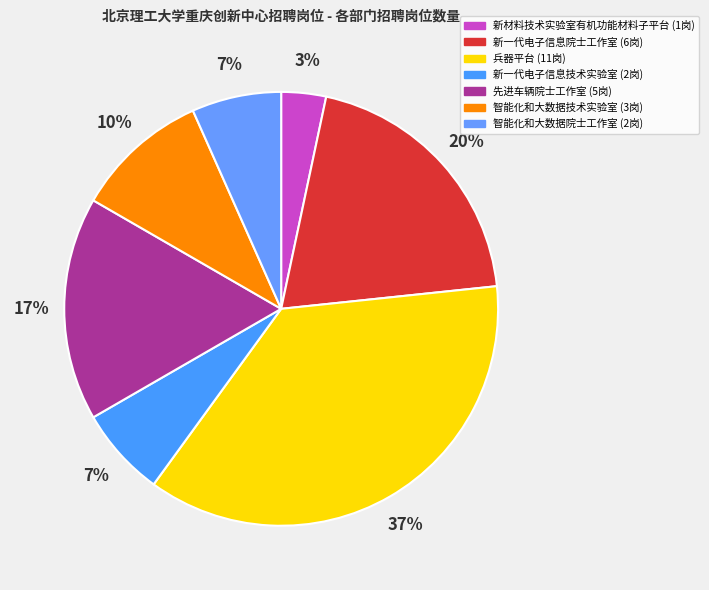

Is it true that 新一代电子信息院士工作室 is 10% of the pie?

False